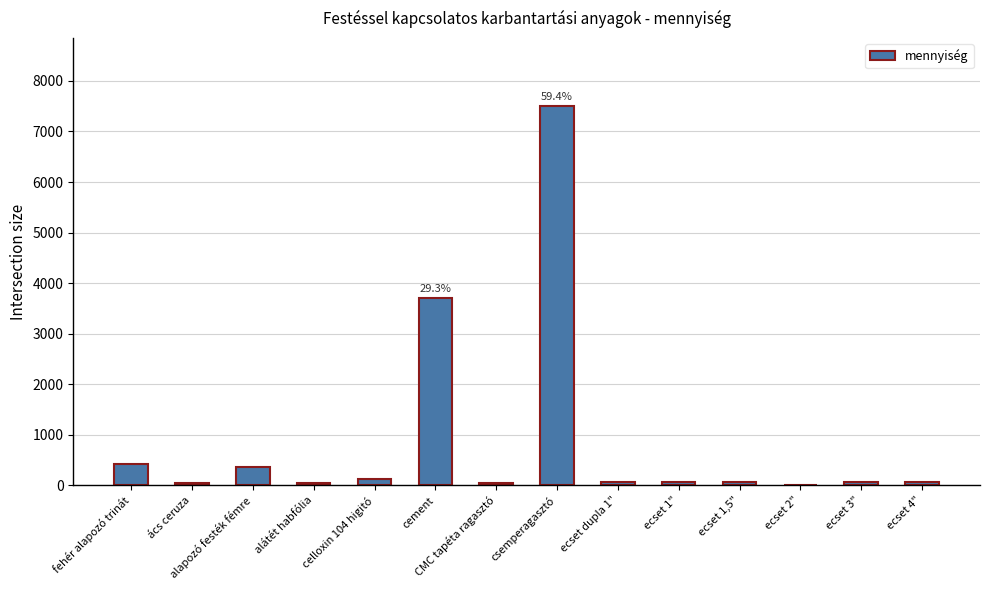

The value at ács ceruza is 48. True or false?

True